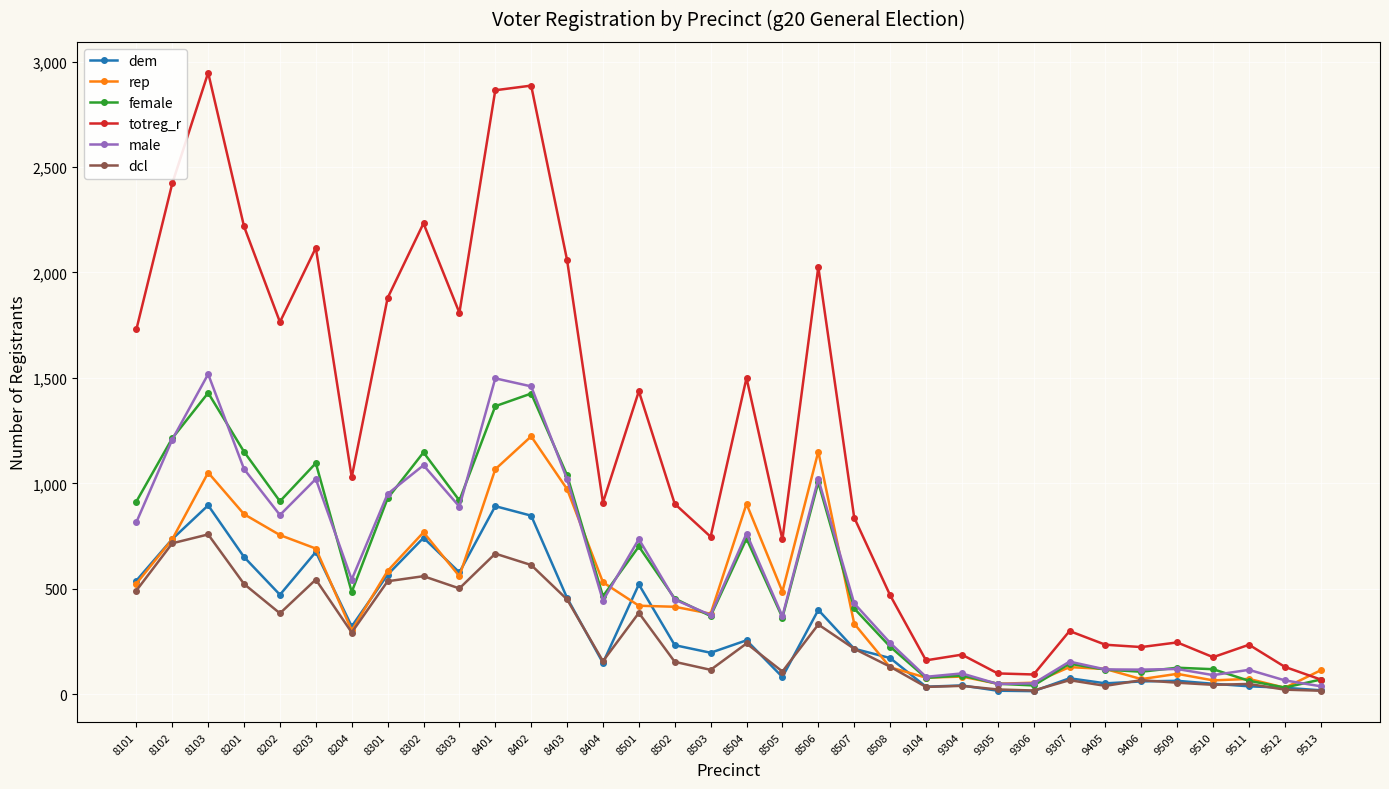

Does the chart display data point markers on the line(s)?

Yes